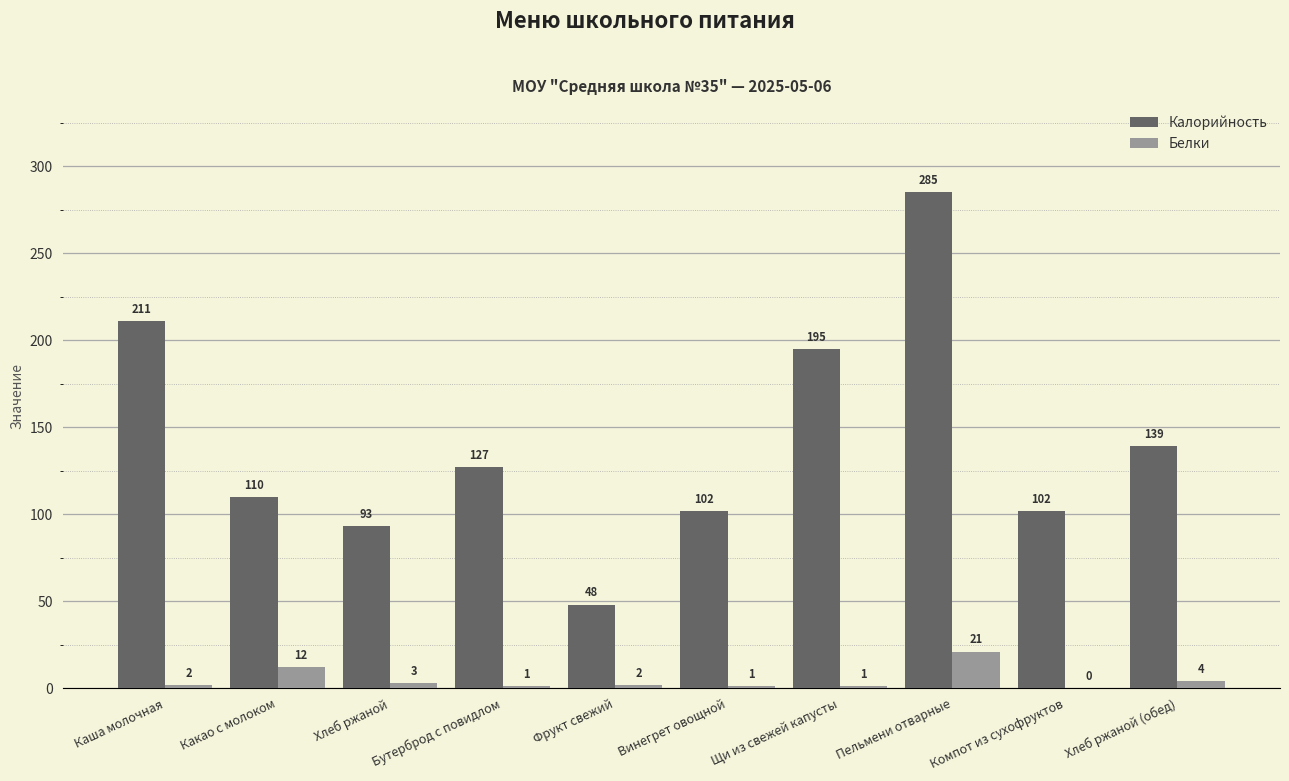

Reading left to right, list all the values displayed in this chart.

Калорийность: Каша молочная=211	Какао с молоком=110	Хлеб ржаной=93	Бутерброд с повидлом=127	Фрукт свежий=48	Винегрет овощной=102	Щи из свежей капусты=195	Пельмени отварные=285	Компот из сухофруктов=102	Хлеб ржаной (обед)=139
Белки: Каша молочная=2	Какао с молоком=12	Хлеб ржаной=3	Бутерброд с повидлом=1	Фрукт свежий=2	Винегрет овощной=1	Щи из свежей капусты=1	Пельмени отварные=21	Компот из сухофруктов=0	Хлеб ржаной (обед)=4